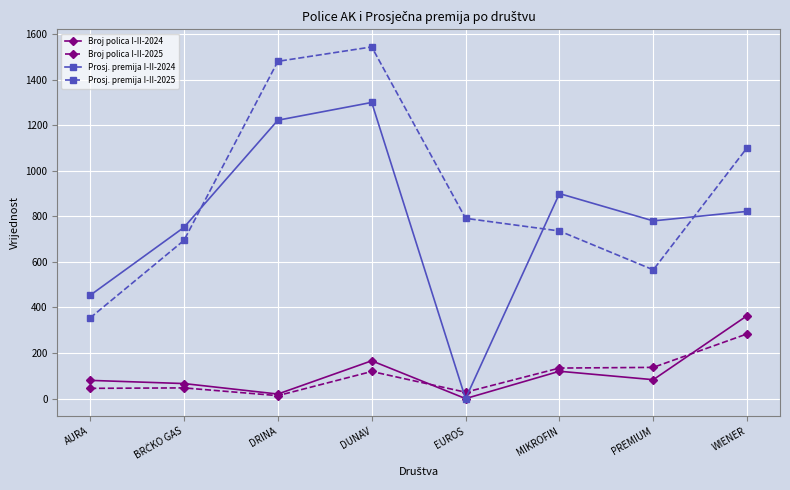

What is the total value across all series at MIKROFIN?

1889.3